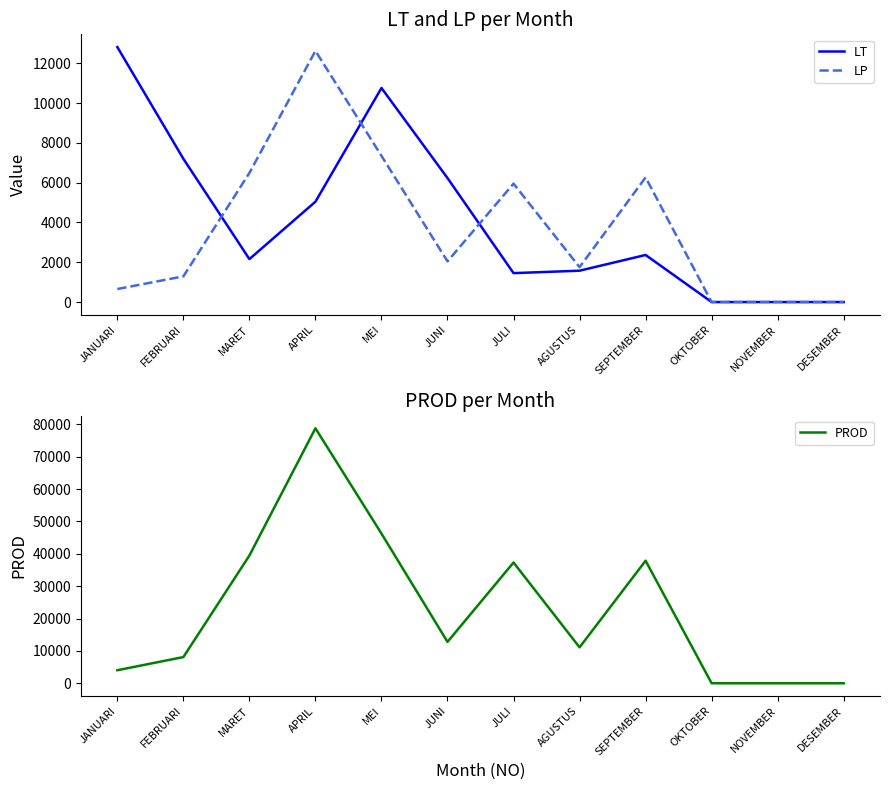

What position from the right is FEBRUARI?

11